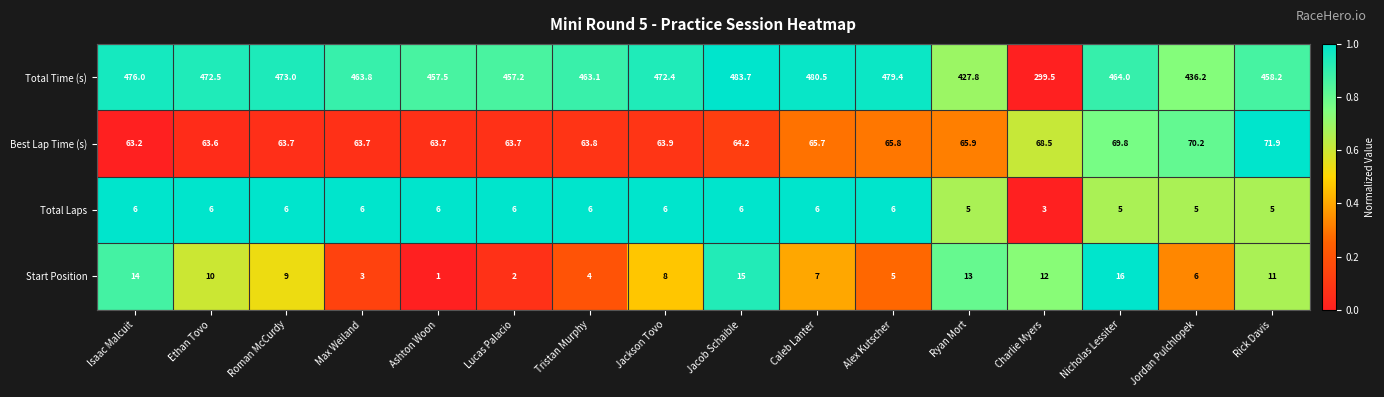

Which series has the largest total across all categories?

Total Time (s)